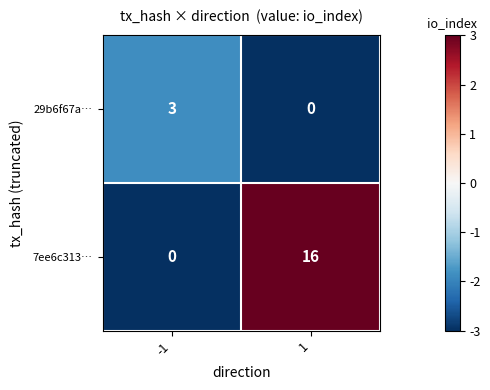

Which series has the largest range (max minus min)?

7ee6c313…